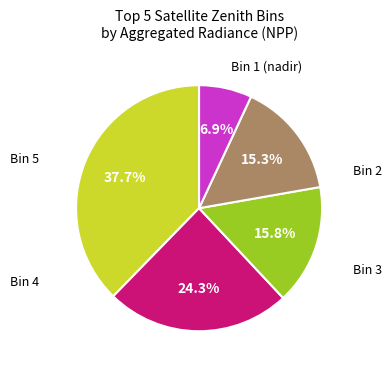

Is there any slice that represents more than half of the pie?

No